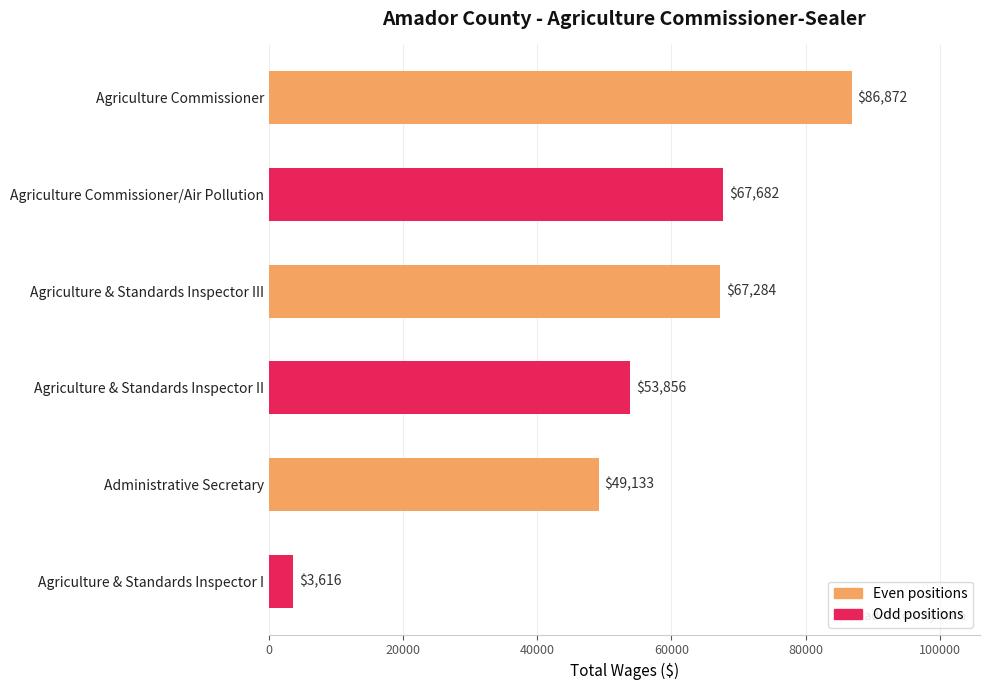

The value at Agriculture Commissioner is 38788. True or false?

False